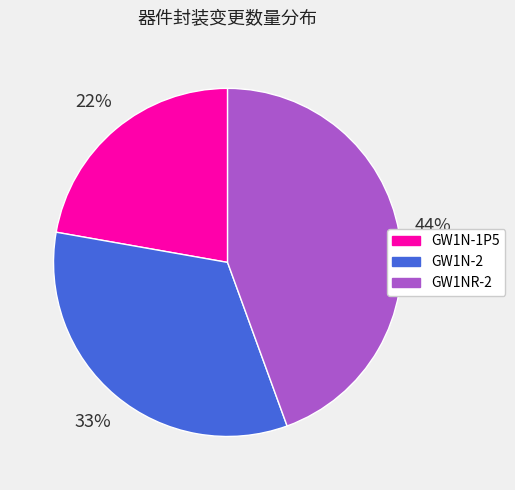

What percentage is the GW1N-1P5 slice, to the nearest percent?

22%